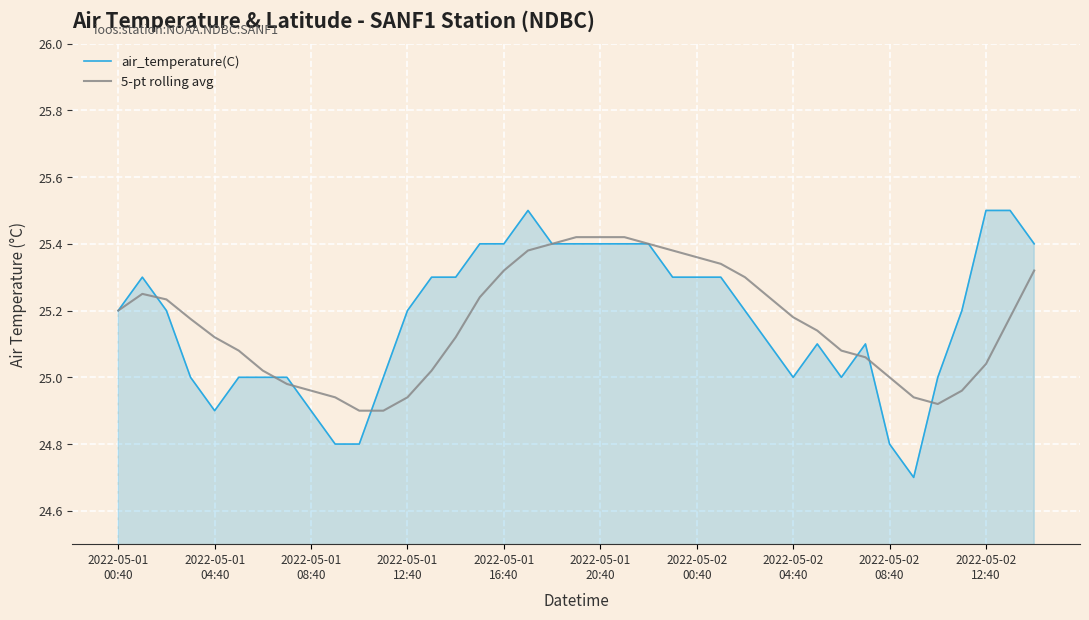

At which label does 5-pt rolling avg first exceed 25?

2022-05-01
00:40